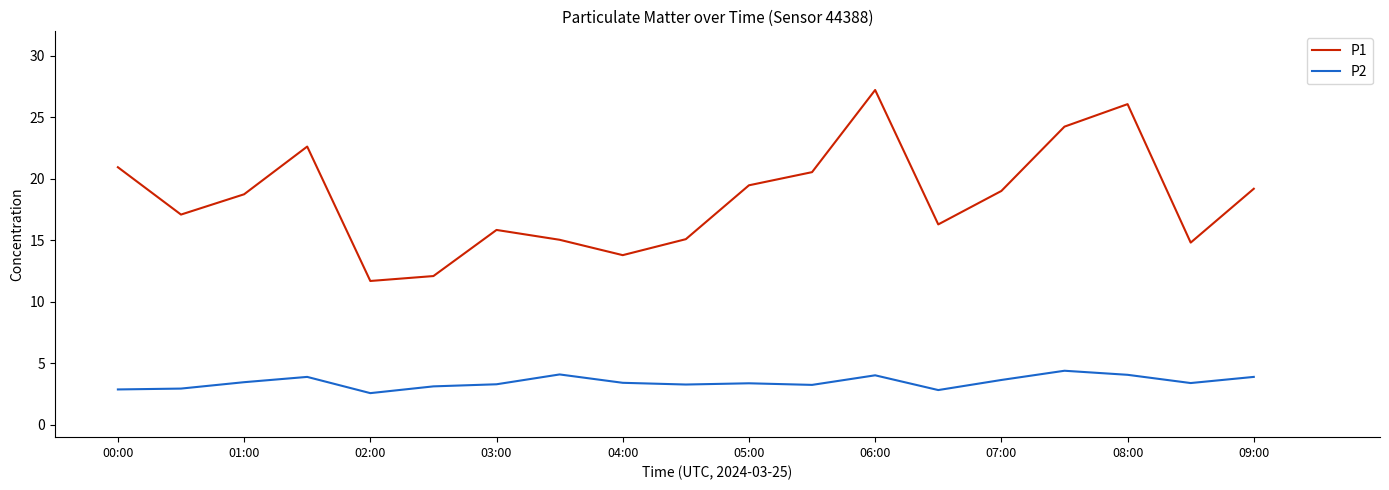

Which series has the largest total across all categories?

P1